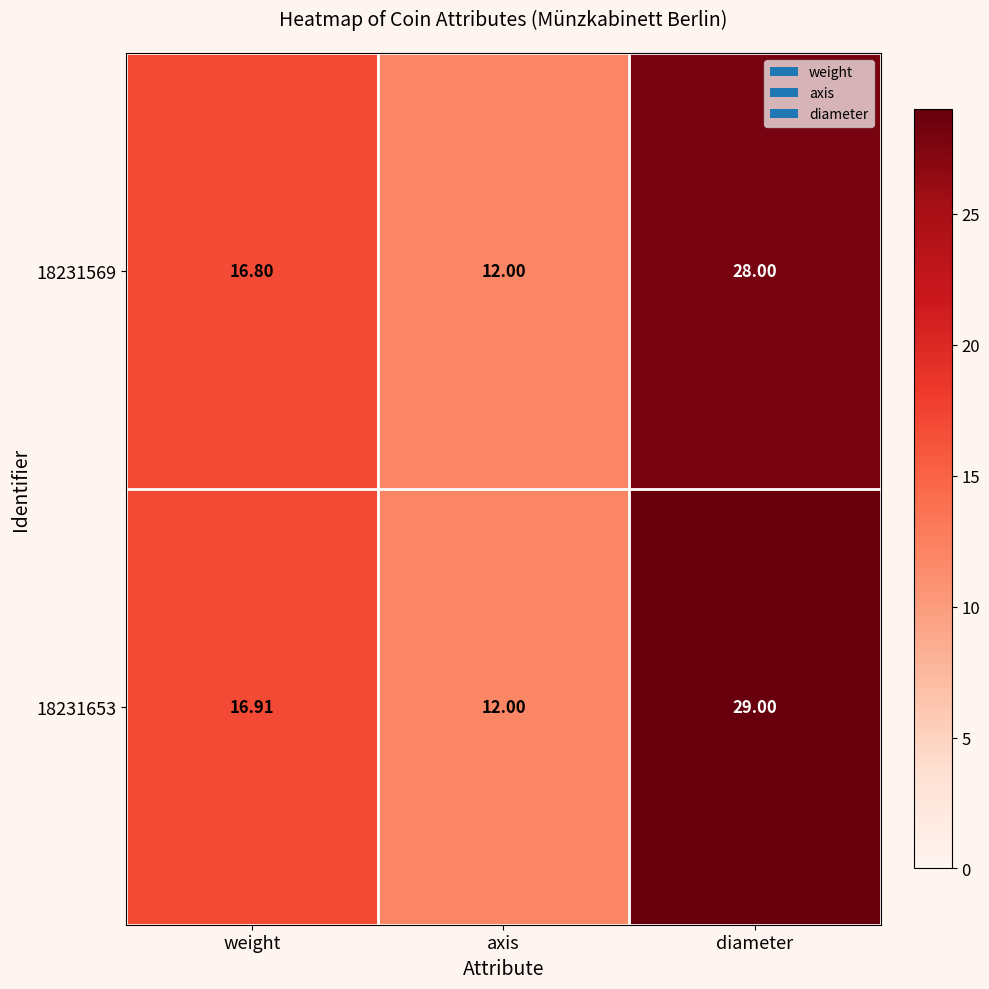

At weight, list the series in order from smallest to largest.

18231569, 18231653